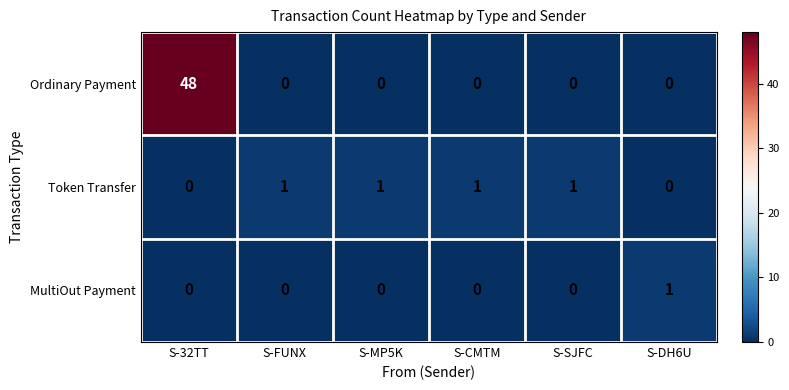

At which category is the sum across all series the highest?

S-32TT